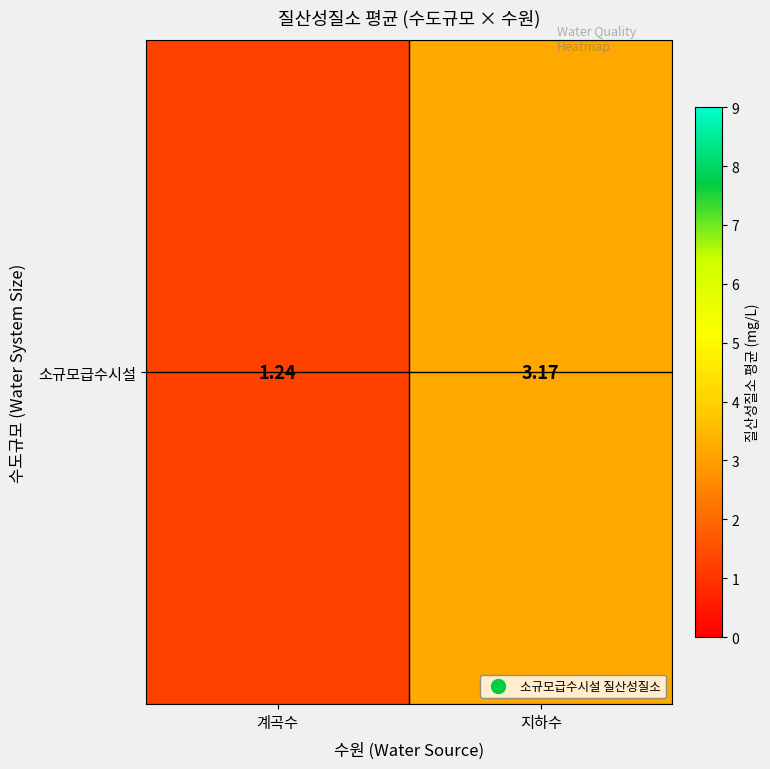

List the labels in order of value, largest first.

지하수, 계곡수